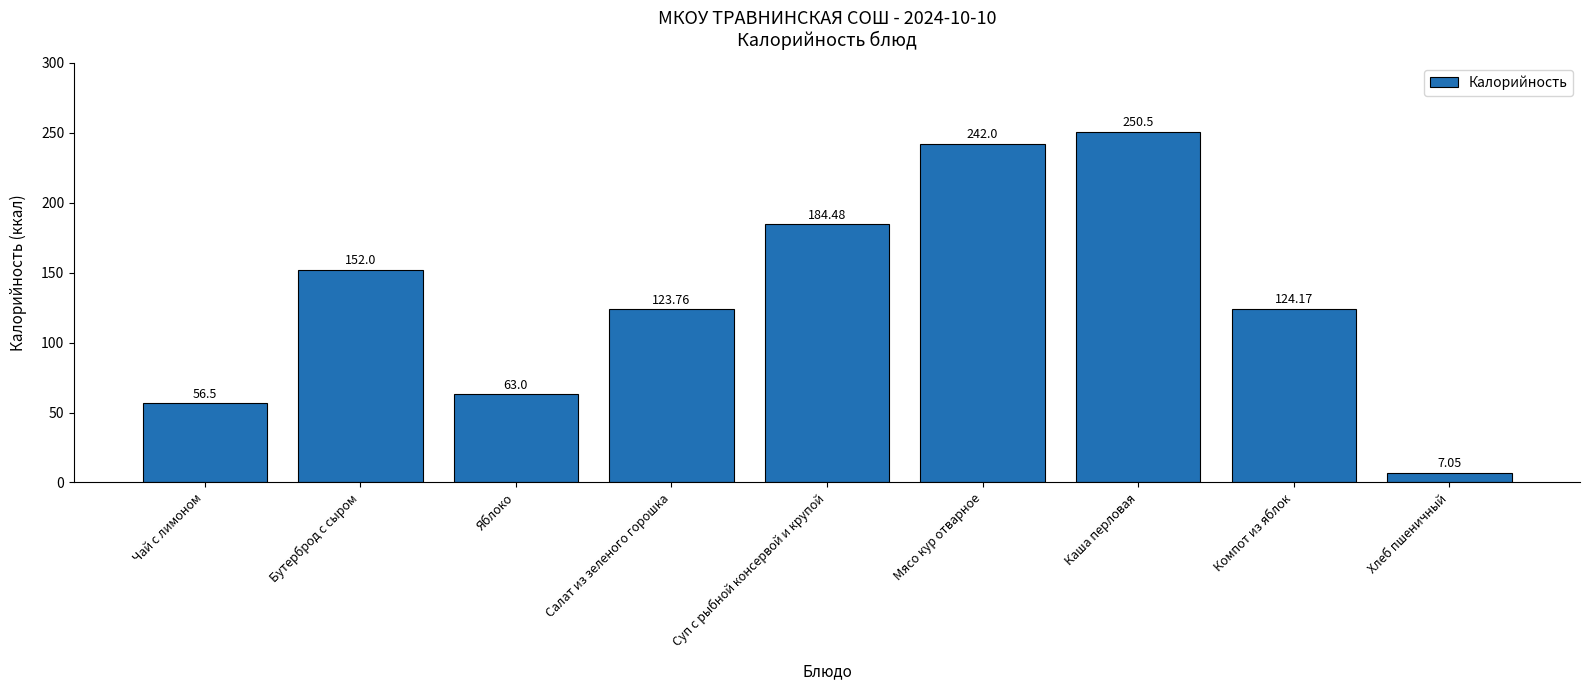

What is the change in value from Салат из зеленого горошка to Компот из яблок?

+0.4